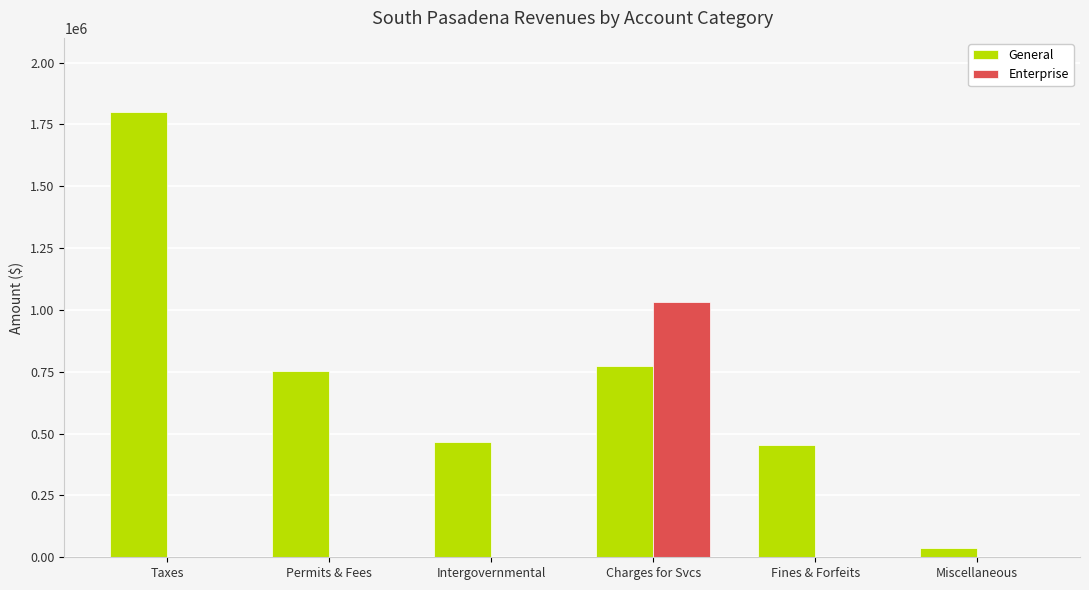

How many distinct data groups are displayed?

2